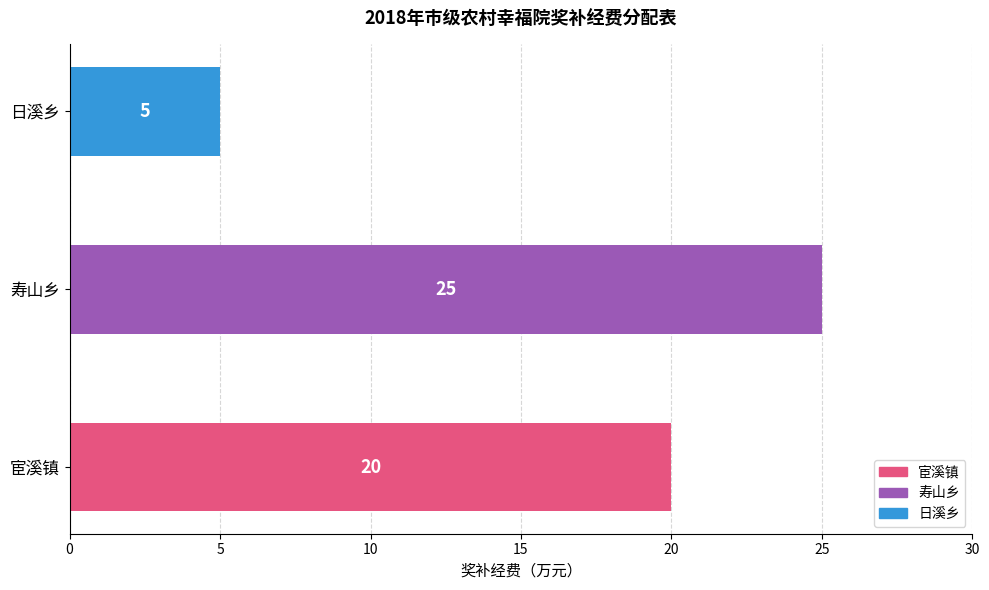

Which category has the highest value across all series?

寿山乡